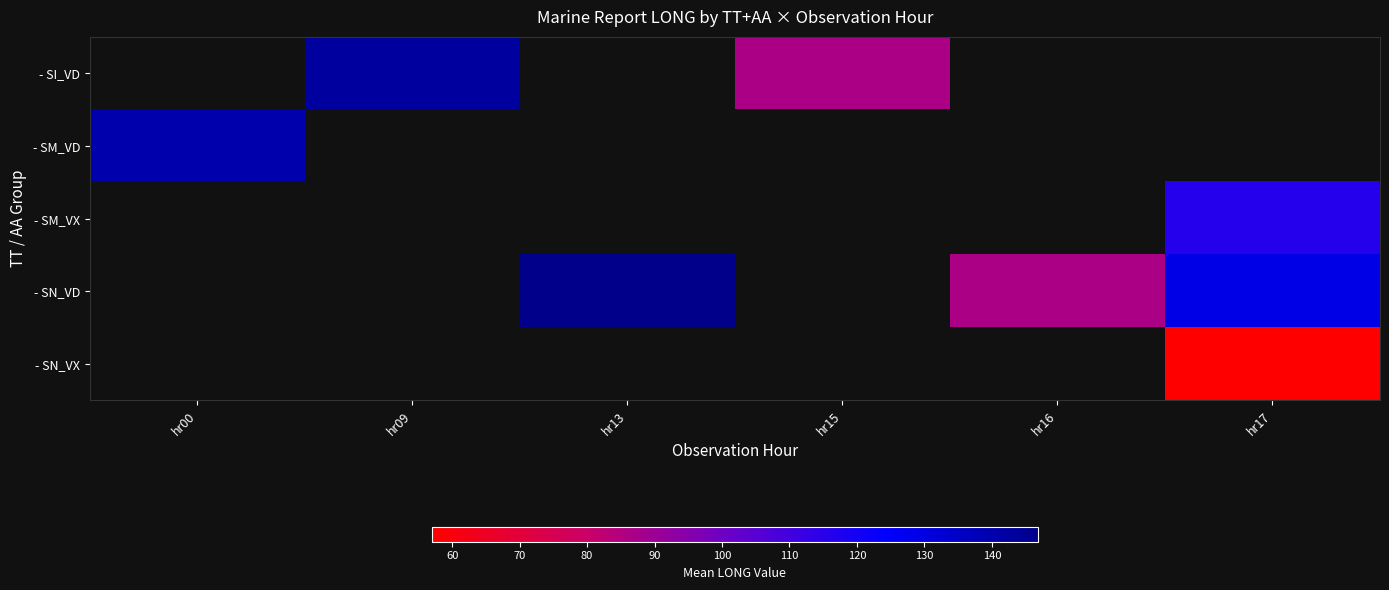

How many values in - SI_VD are above zero?

2